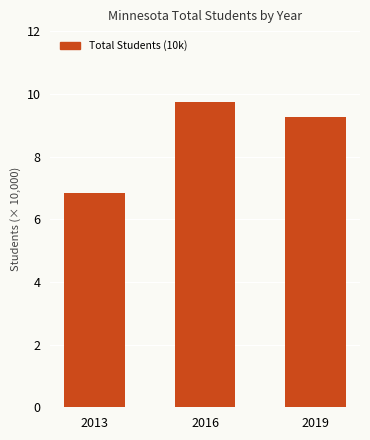

How many bars are there in total?

3